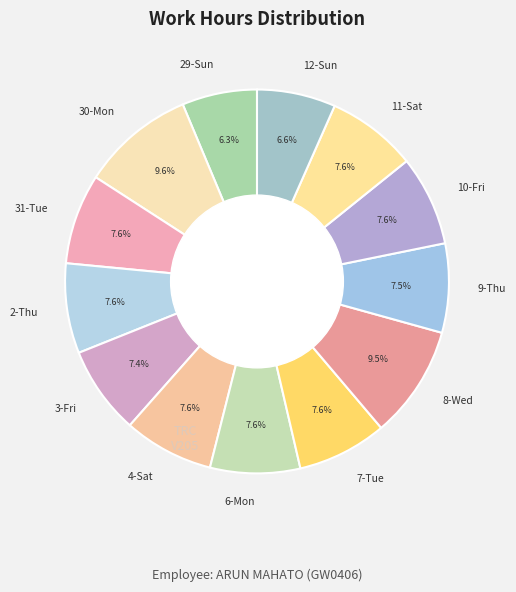

True or false: 7-Tue accounts for 20% of the total.

False